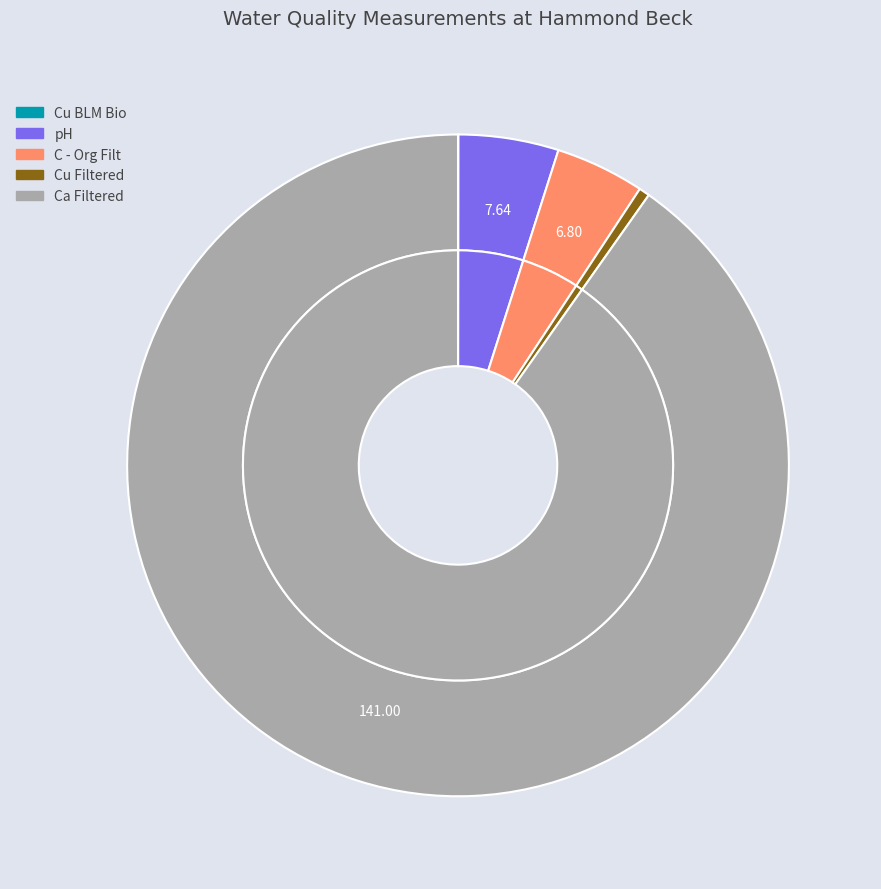

Which category accounts for the majority?

Ca Filtered